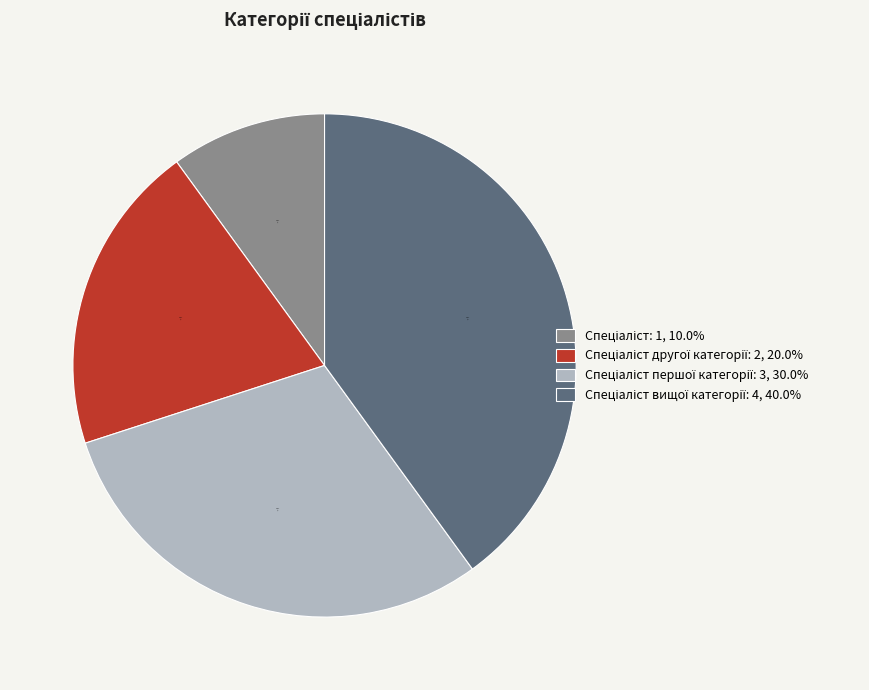

Does any single category account for the majority?

No